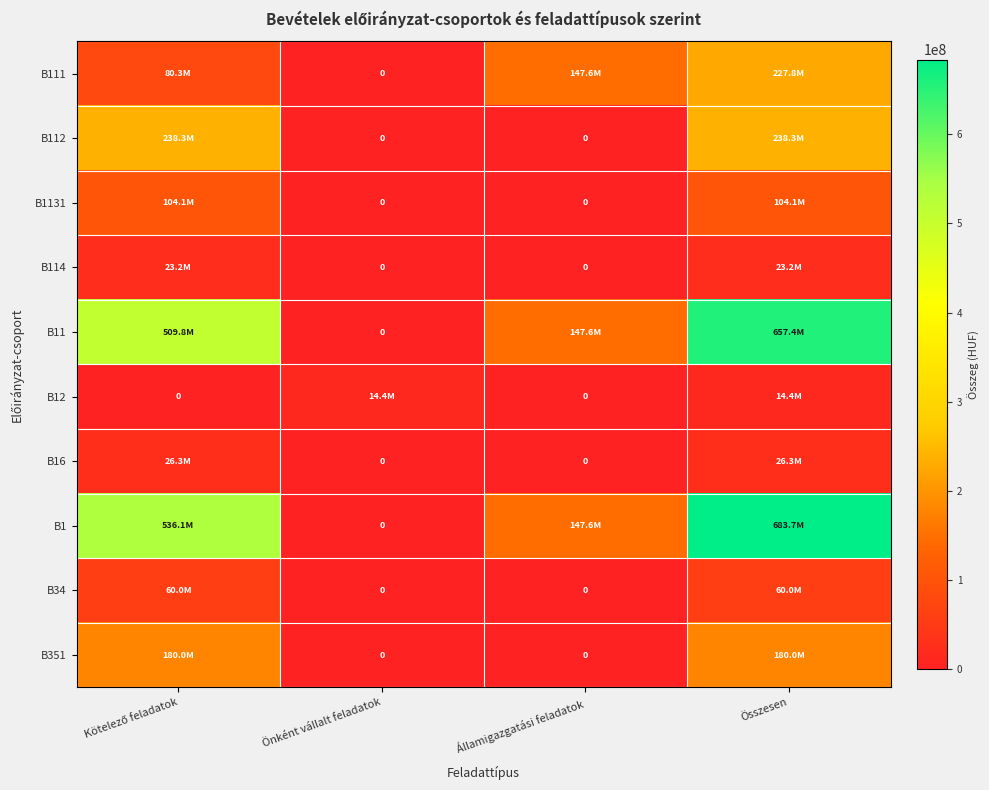

How many values in B12 are above zero?

2